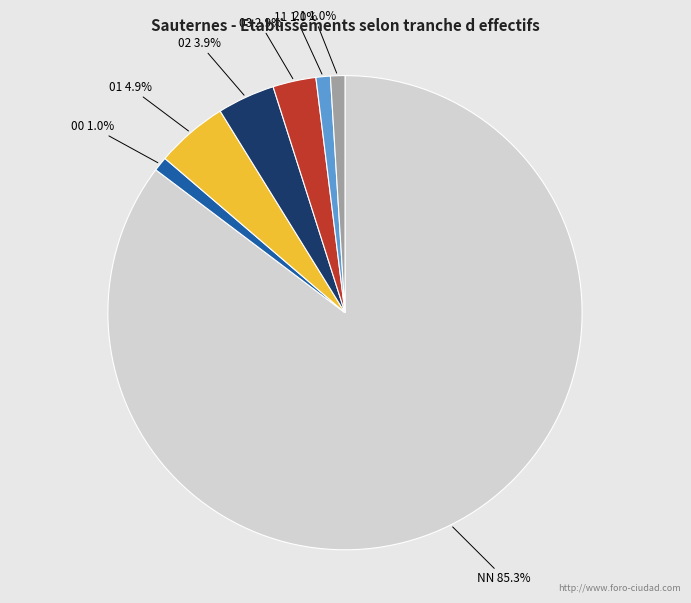

Does any single category account for the majority?

Yes